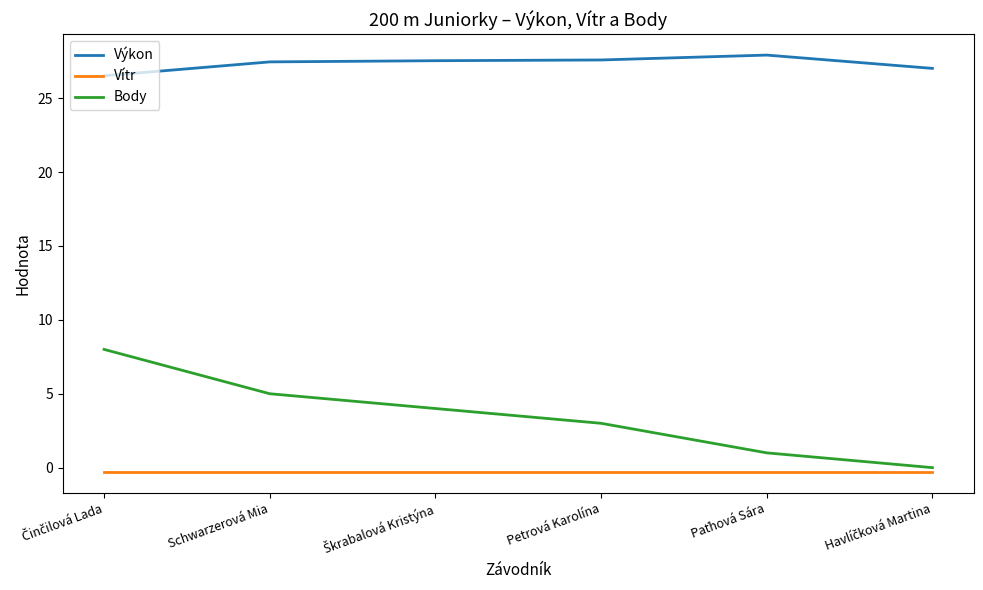

What is the greatest value displayed?

27.9